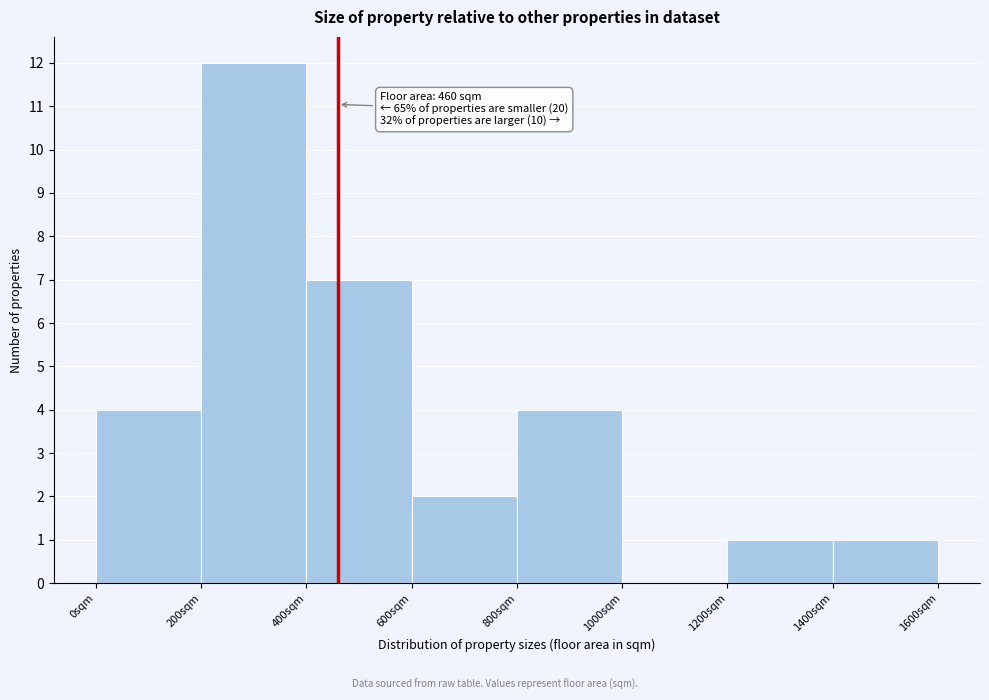

Over which range of the x-axis is the bar tallest?

200 to 400